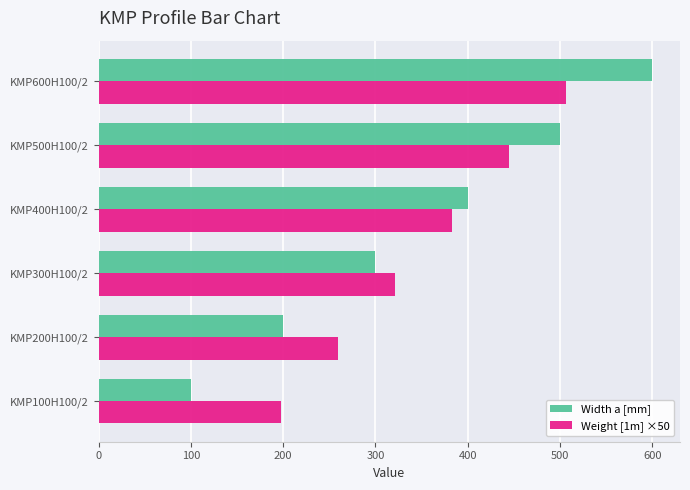

Count the number of categories in the chart.

6